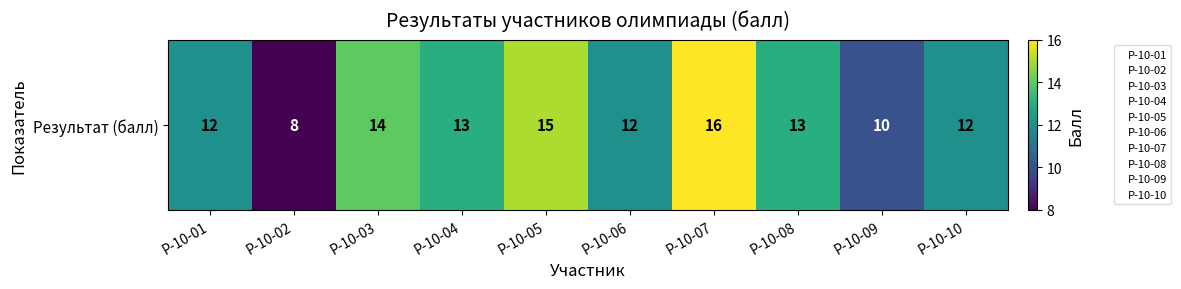

What is the change in value from Р-10-08 to Р-10-10?

-1